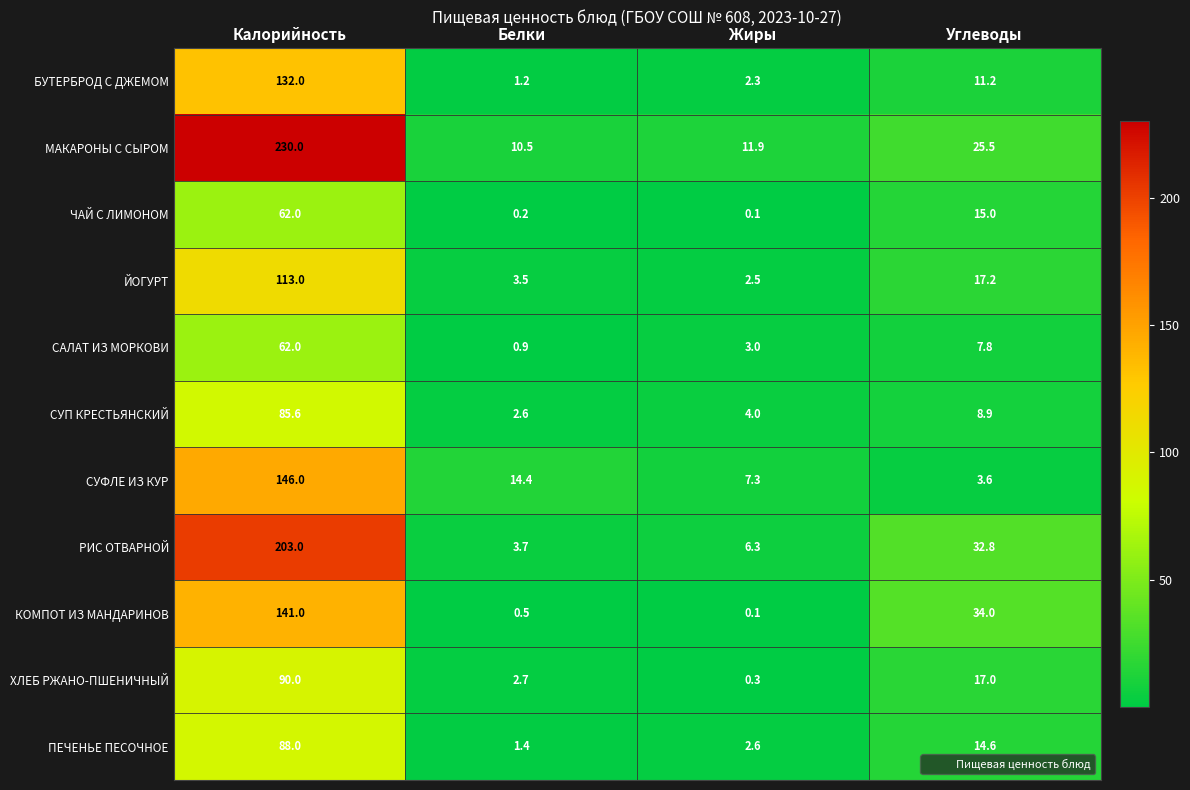

What is the sum of the ХЛЕБ РЖАНО-ПШЕНИЧНЫЙ values at Белки and Калорийность?

92.7